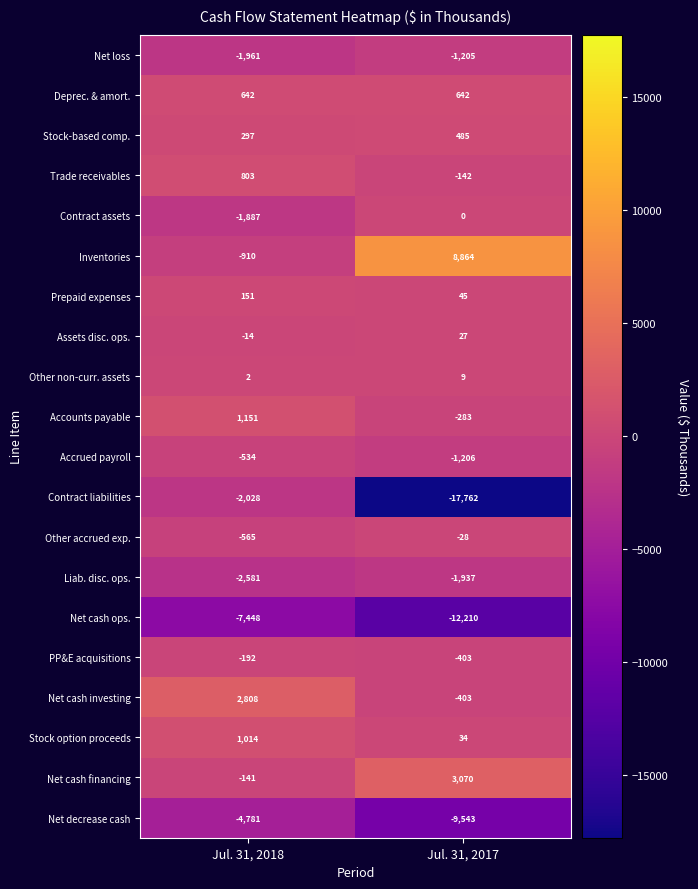

What value does the Trade receivables series have at Jul. 31, 2017, to the nearest 10?

-140